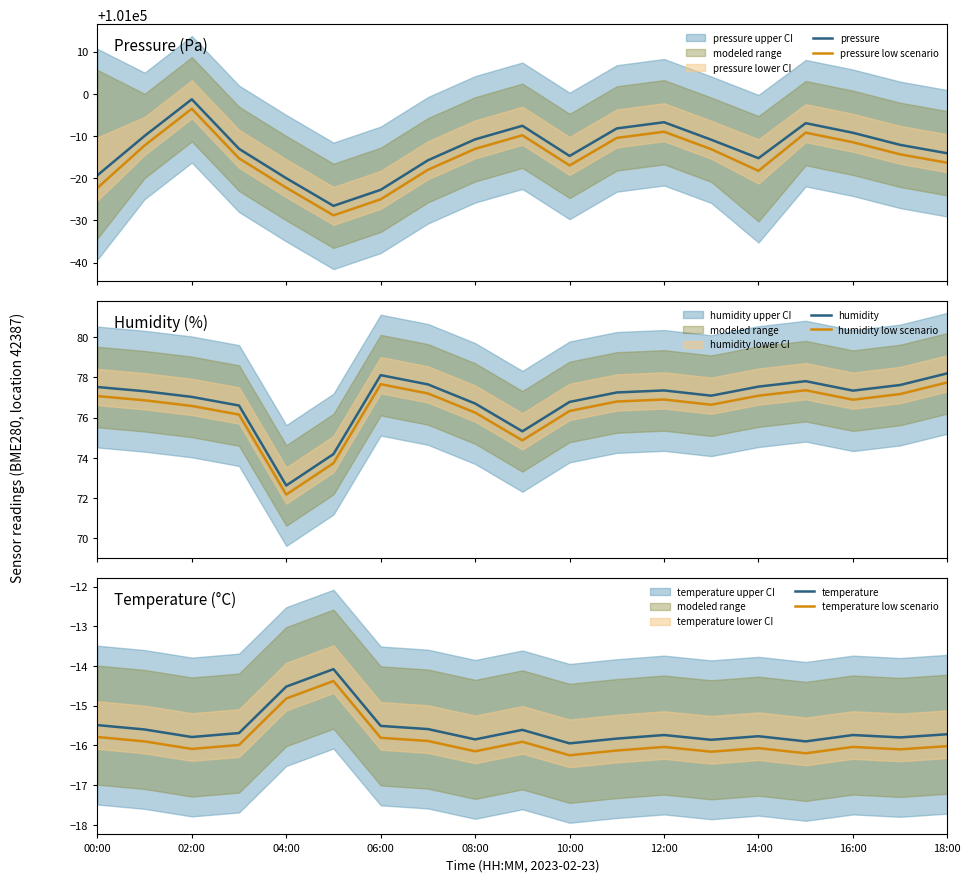

At which label does humidity low scenario first exceed 76?

00:00